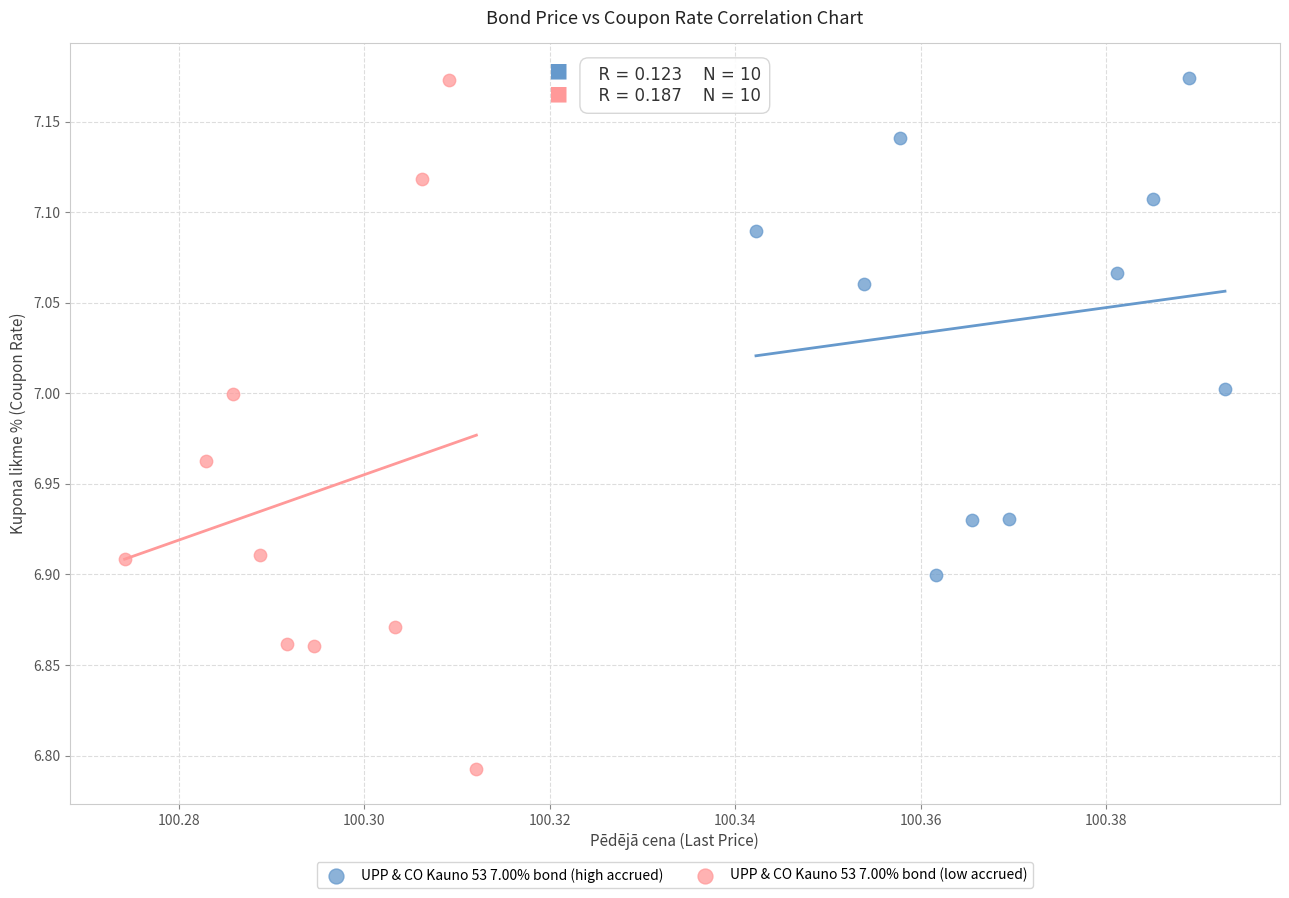

What are all the series names shown in the legend?

UPP & CO Kauno 53 7.00% bond (high accrued), UPP & CO Kauno 53 7.00% bond (low accrued)